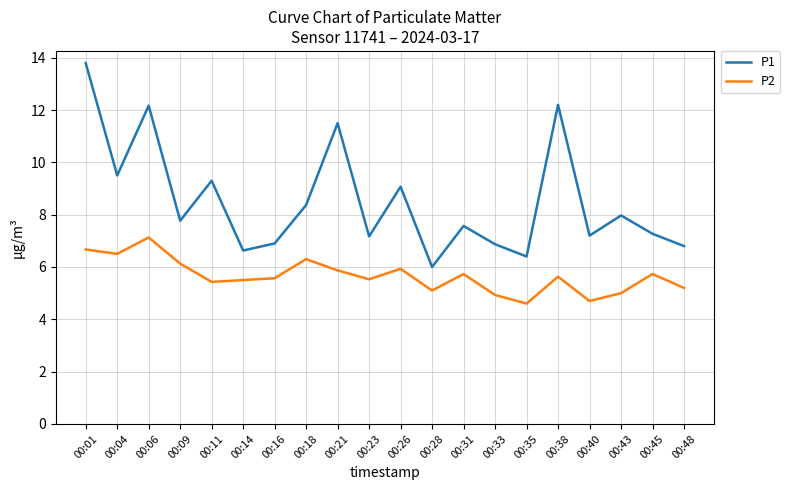

Rank the series by their average value, from lowest to highest.

P2, P1